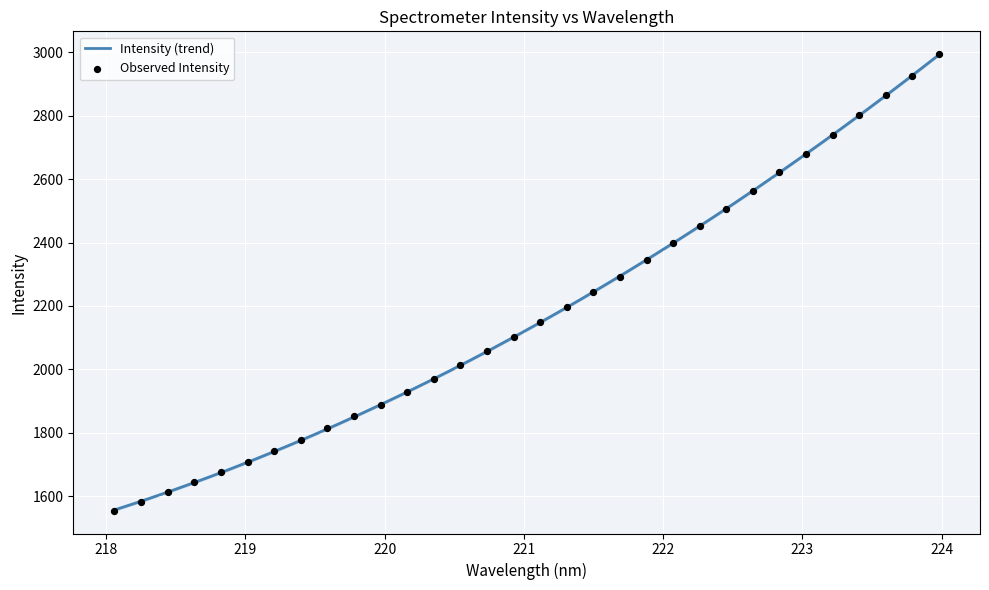

Between 223.7895 and 222.263, which is larger?

223.7895